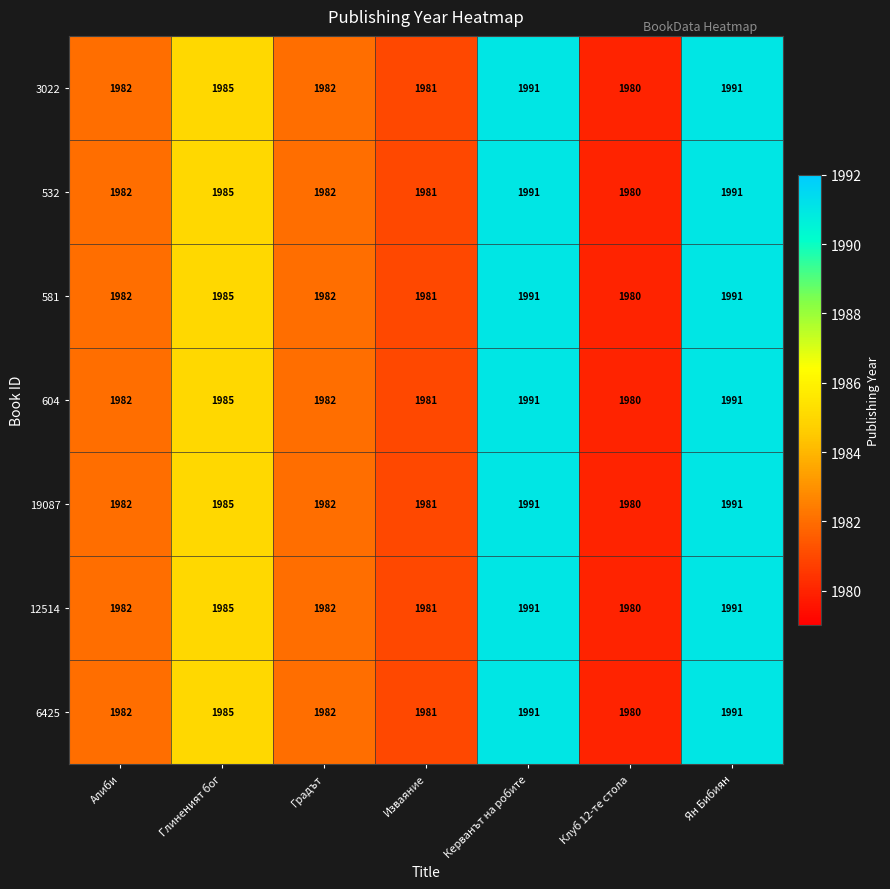

At which label is 581 closest to 1985?

Глиненият бог